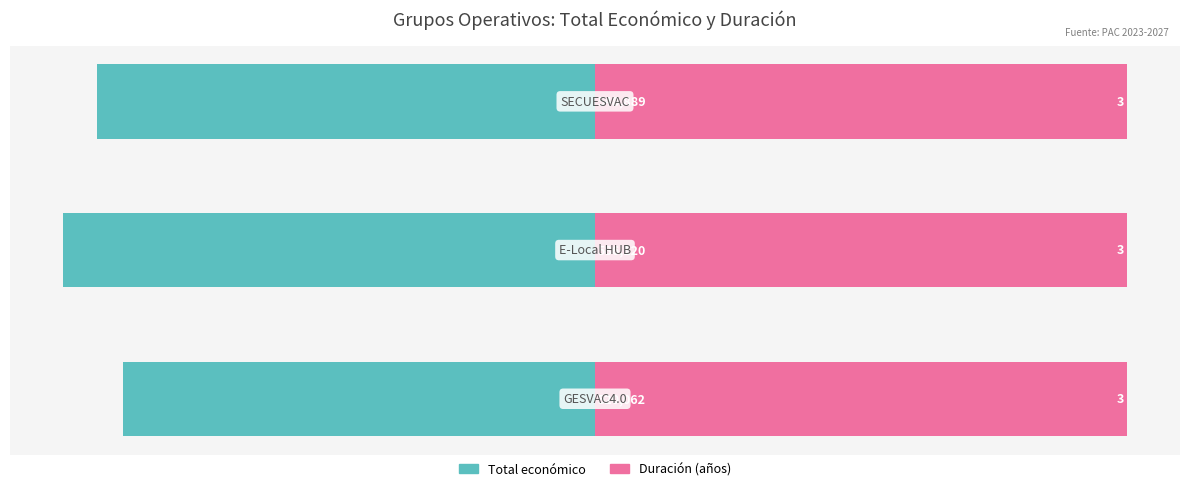

How many series are shown in this chart?

2